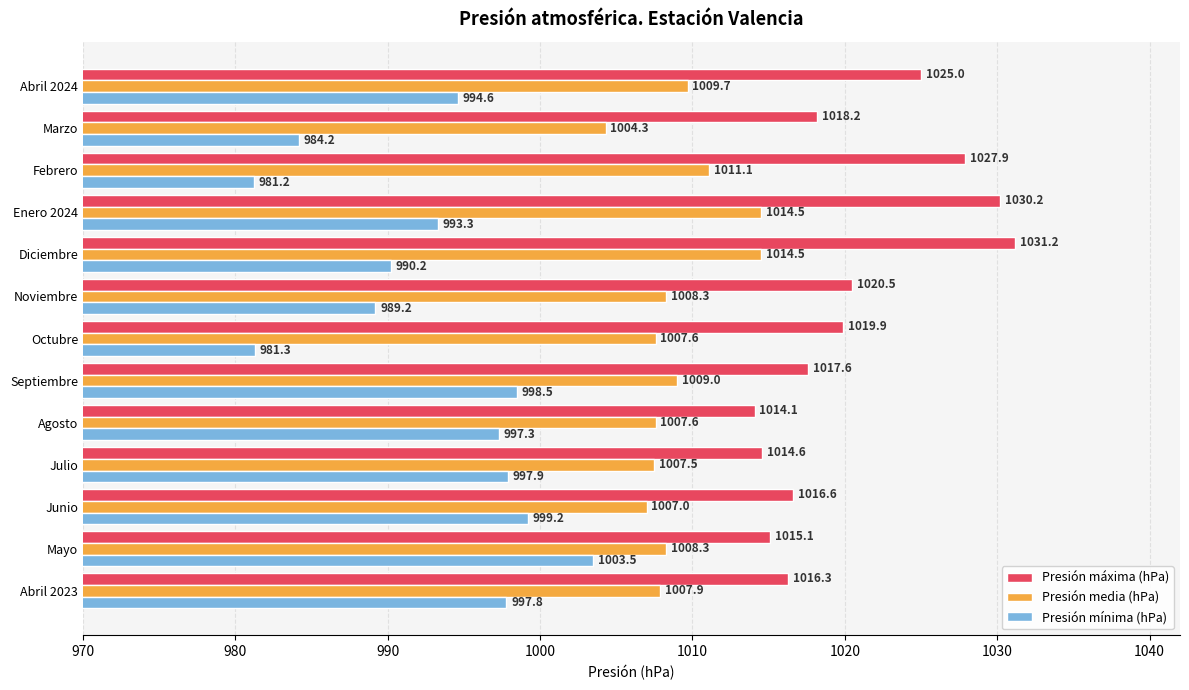

Rank the series by their average value, from lowest to highest.

Presión mínima (hPa), Presión media (hPa), Presión máxima (hPa)